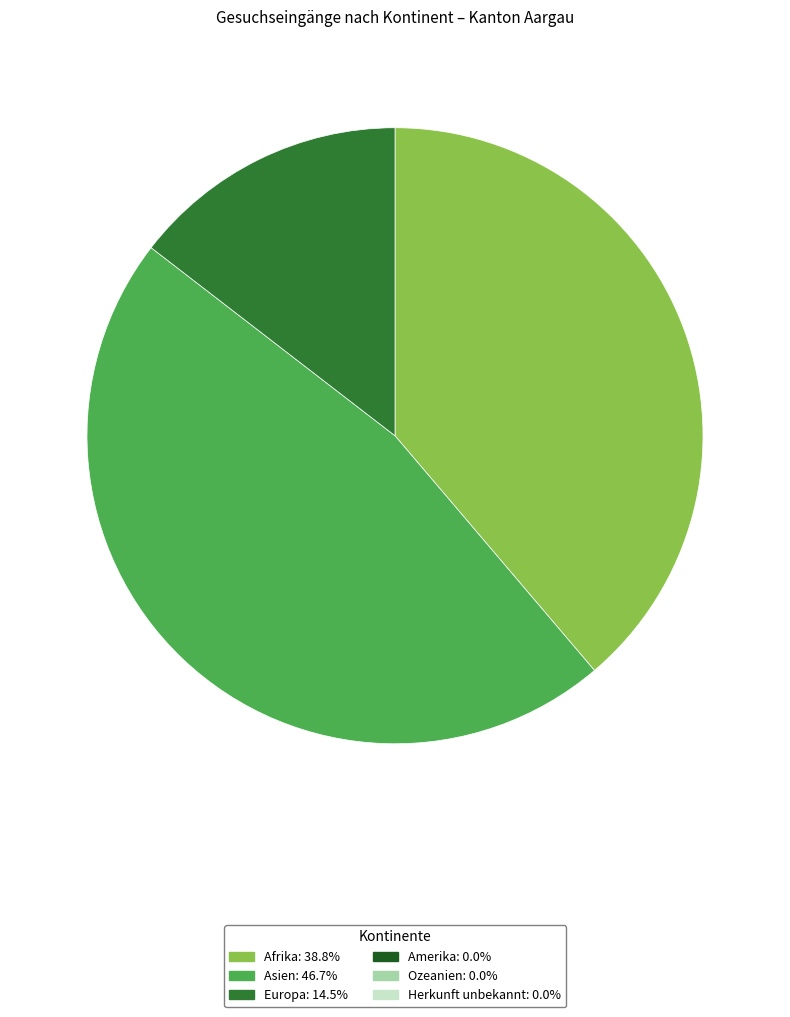

Does any single category account for the majority?

No